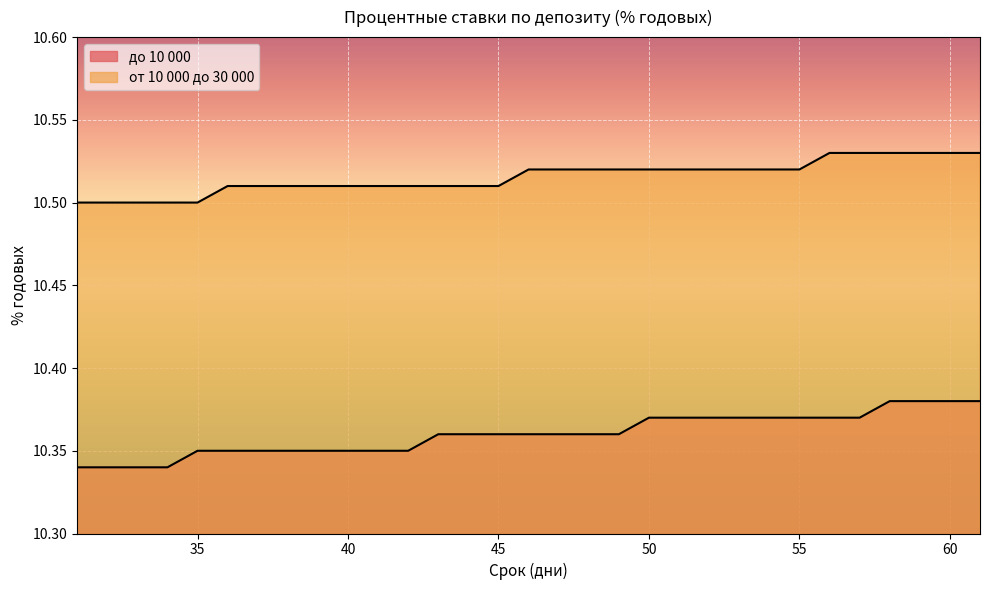

Is it true that до 10 000 equals 5.0 at 59?

False